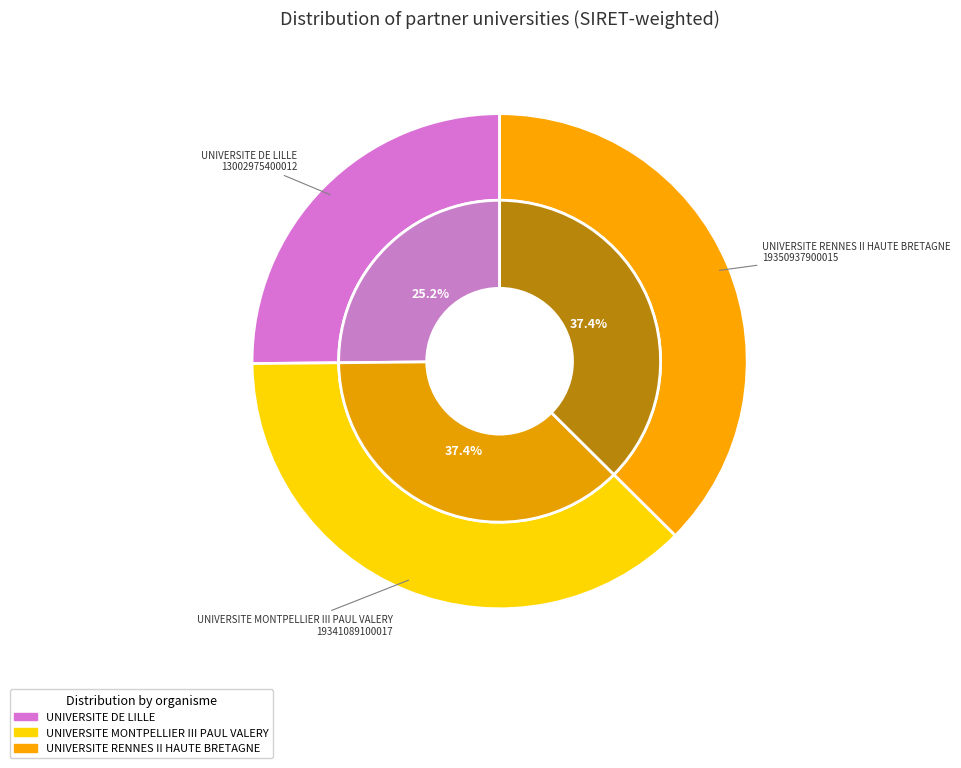

Rank the categories by value from highest to lowest.

UNIVERSITE RENNES II HAUTE BRETAGNE, UNIVERSITE MONTPELLIER III PAUL VALERY, UNIVERSITE DE LILLE